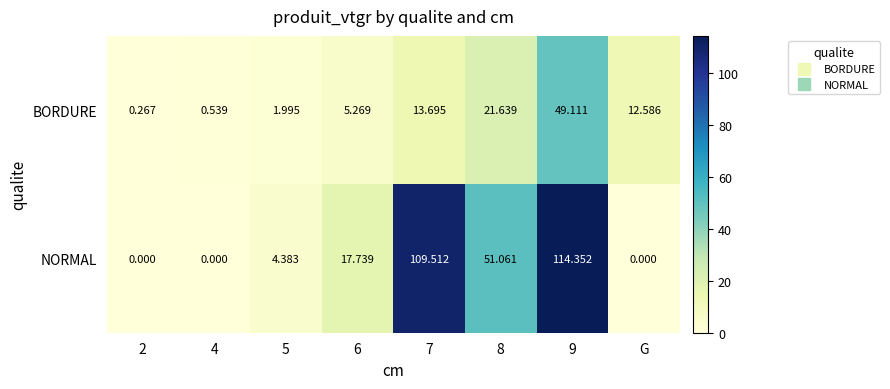

Which series has the largest range (max minus min)?

NORMAL